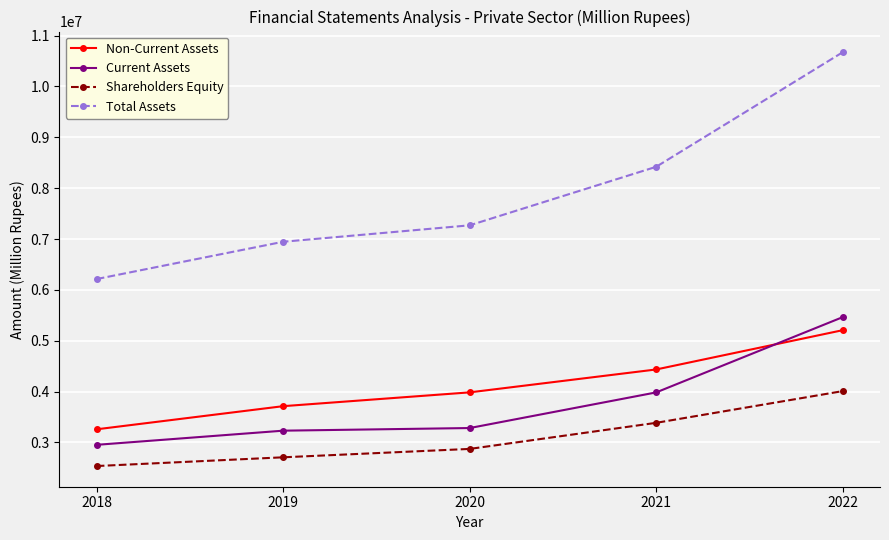

Between 2020 and 2021, which series saw the biggest shift?

Total Assets